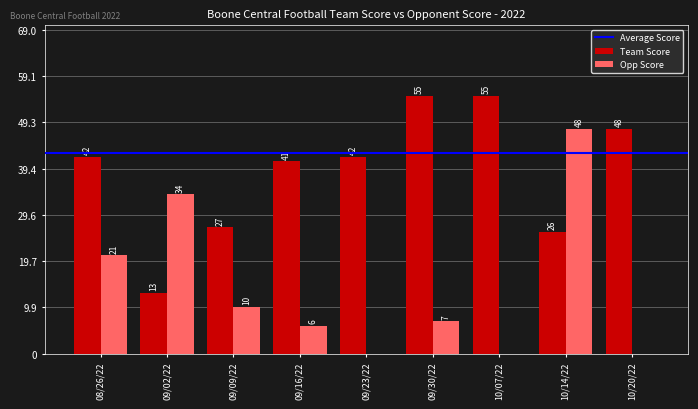

Reading right to left, list all the values displayed in this chart.

Team Score: 48	26	55	55	42	41	27	13	42
Opp Score: 0	48	0	7	0	6	10	34	21